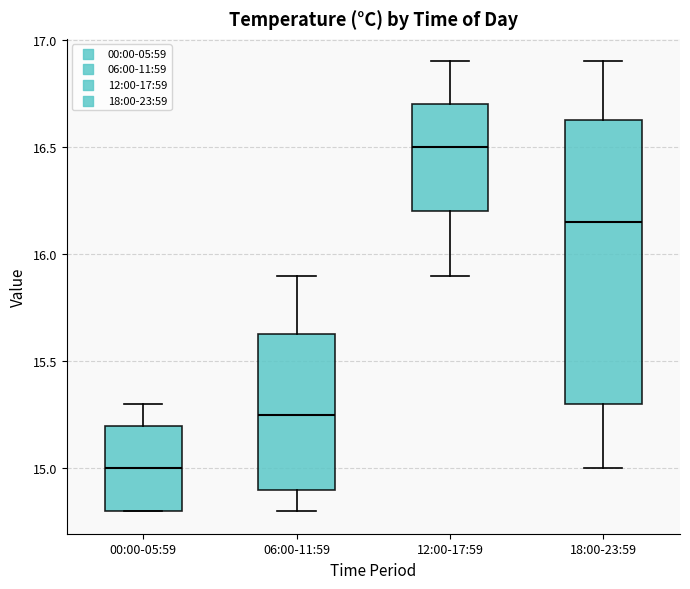

Reading left to right, transcribe this box plot: for each box, give where its median line is, the range the box spans, and where its two whiskers end, as read against the y-axis. The values are not printed on the chart, so give them approximately, as read against the axis.

00:00-05:59: median 15.00, box 14.80 to 15.20, whiskers 14.80 to 15.30
06:00-11:59: median 15.25, box 14.90 to 15.65, whiskers 14.80 to 15.90
12:00-17:59: median 16.50, box 16.20 to 16.70, whiskers 15.90 to 16.90
18:00-23:59: median 16.15, box 15.30 to 16.65, whiskers 15.00 to 16.90